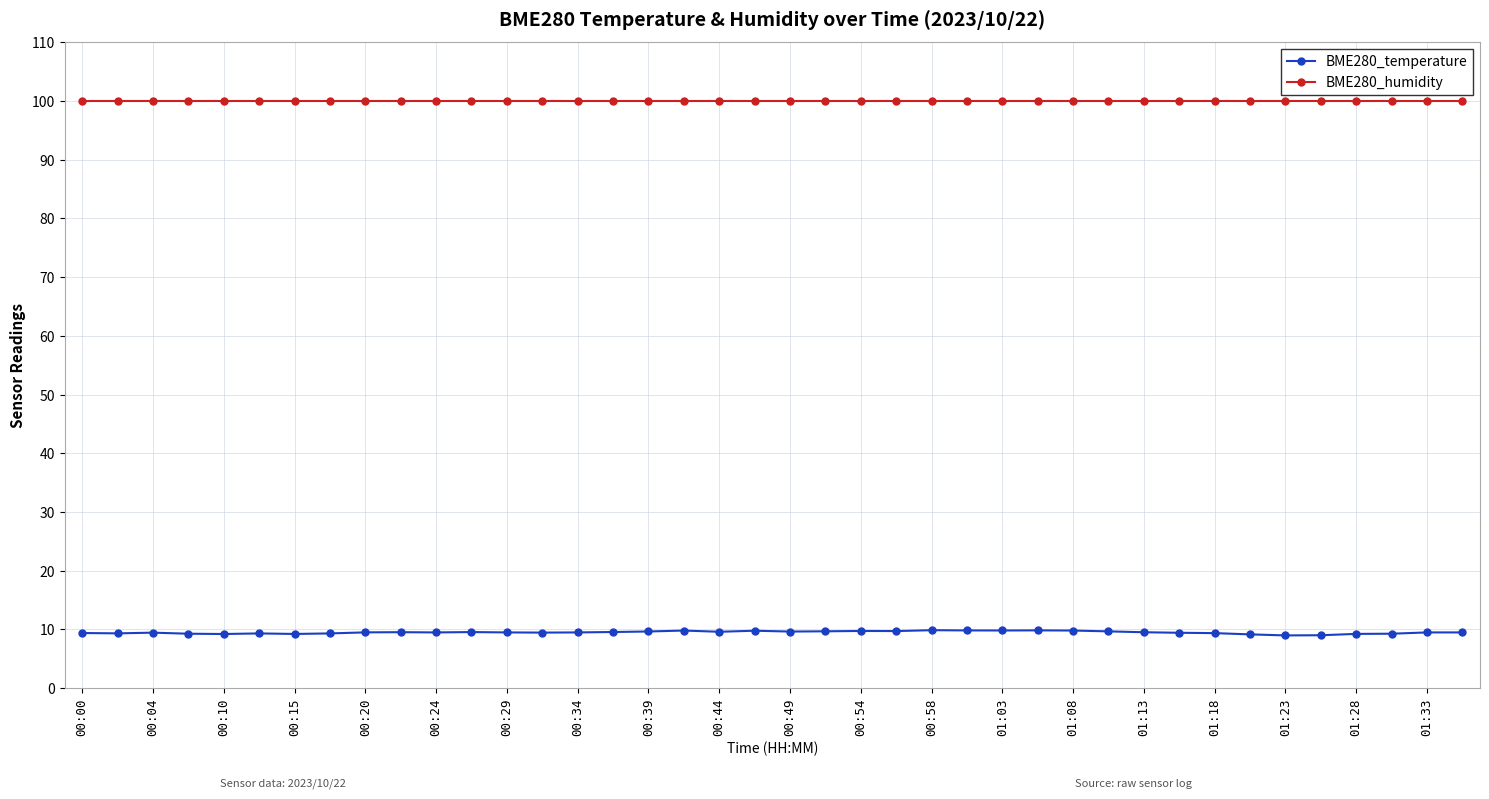

What is the sum of all BME280_temperature values?

380.0